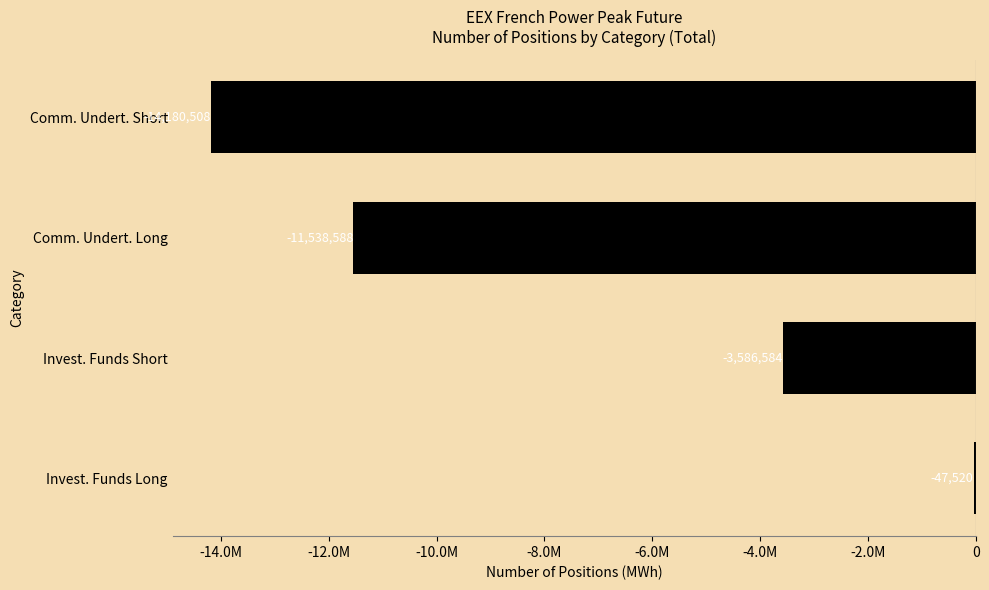

At which category does the chart reach its peak across all series?

Invest. Funds Long